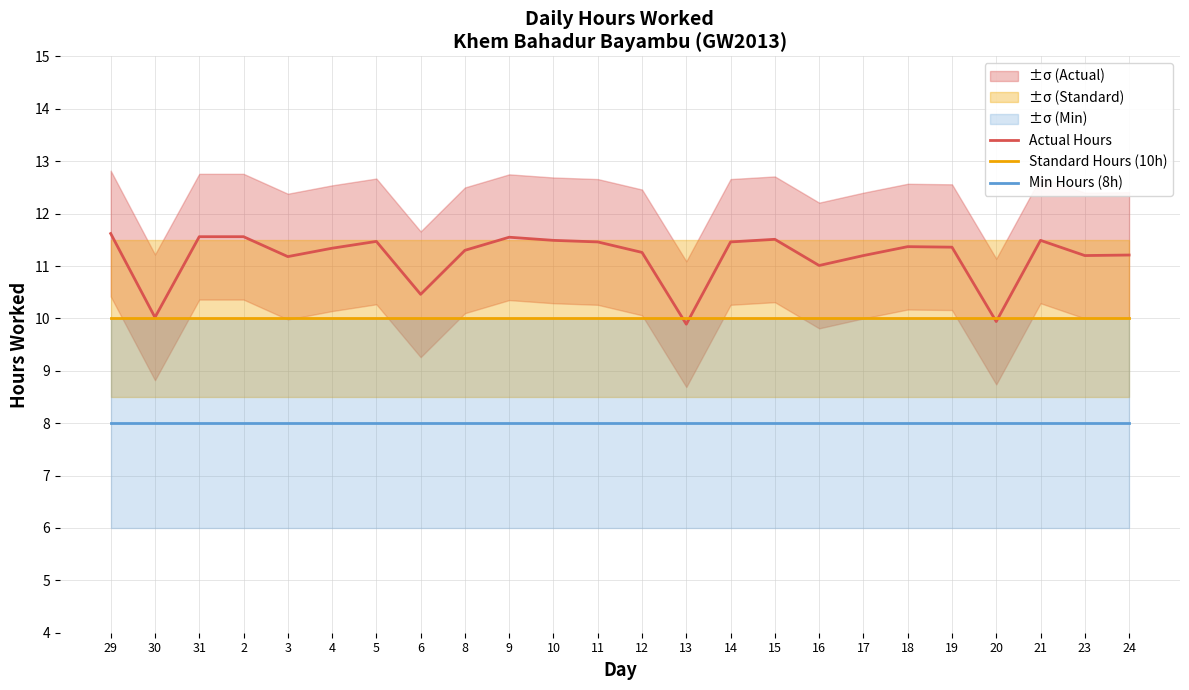

True or false: Min Hours (8h) has more than 2 interior local peaks.

False